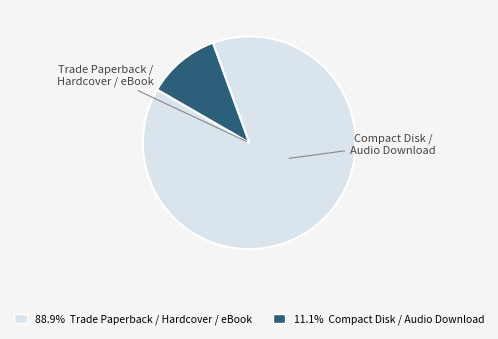

Is there a majority slice in this chart?

Yes